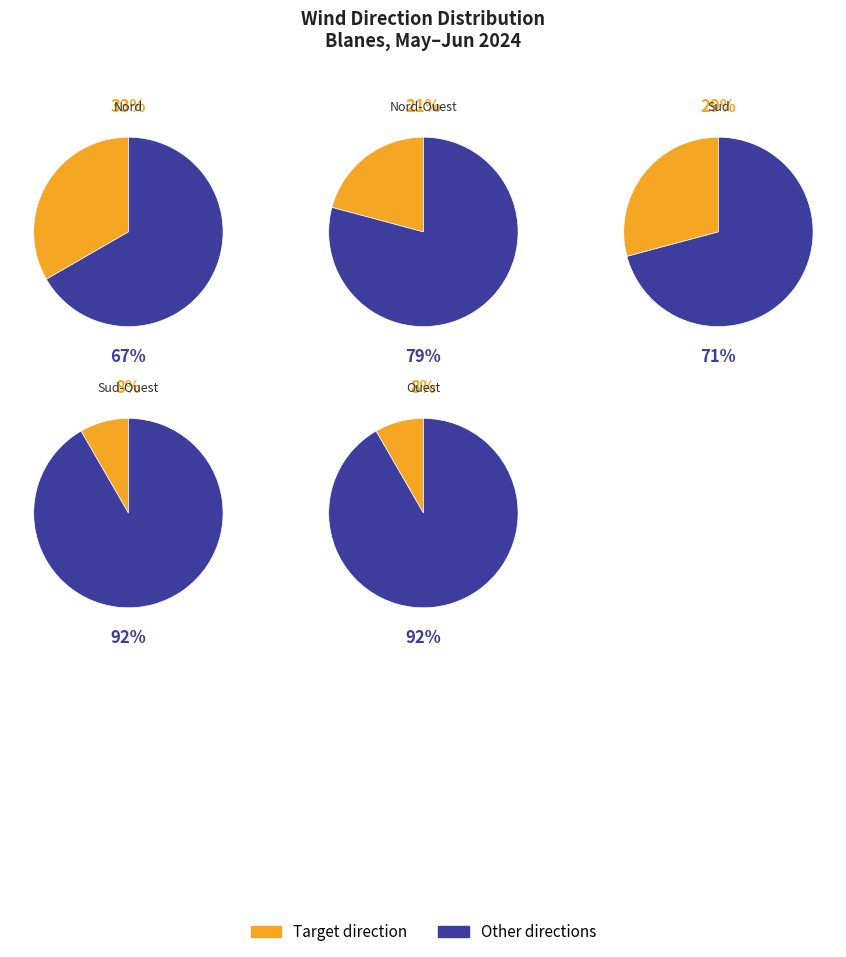

What is the ratio of the value at Sud-Ouest to the value at Nord?

0.2